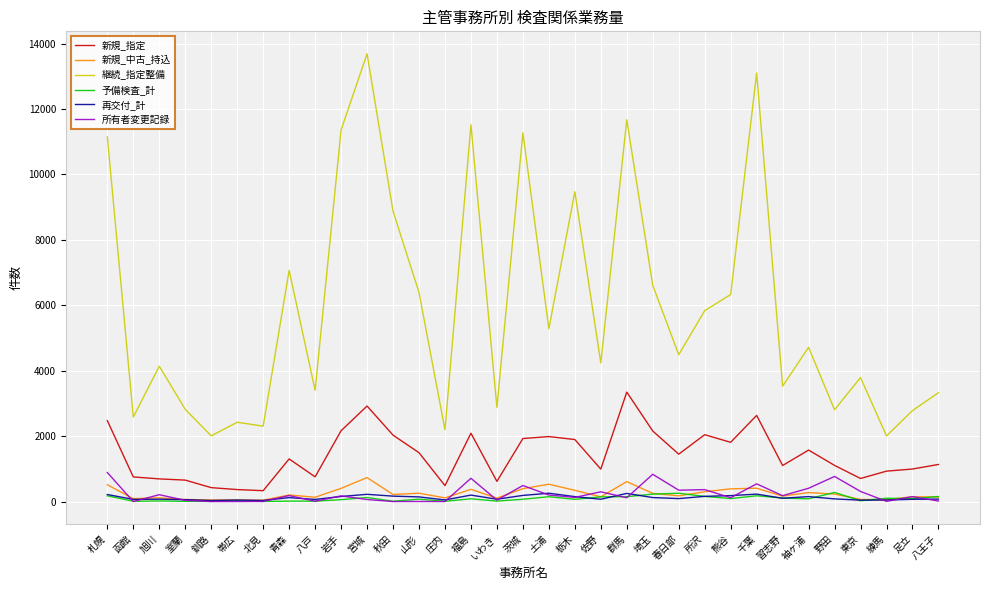

What is the approximate value of 再交付_計 at 春日部, to the nearest 5?

90